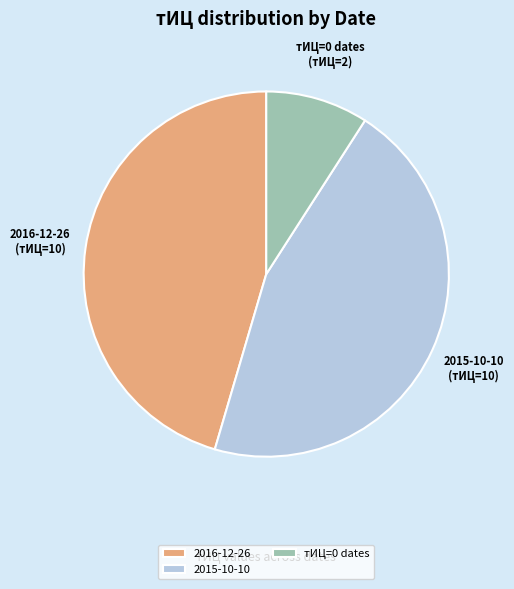

Which category has the smallest portion of the pie?

тИЦ=0 dates